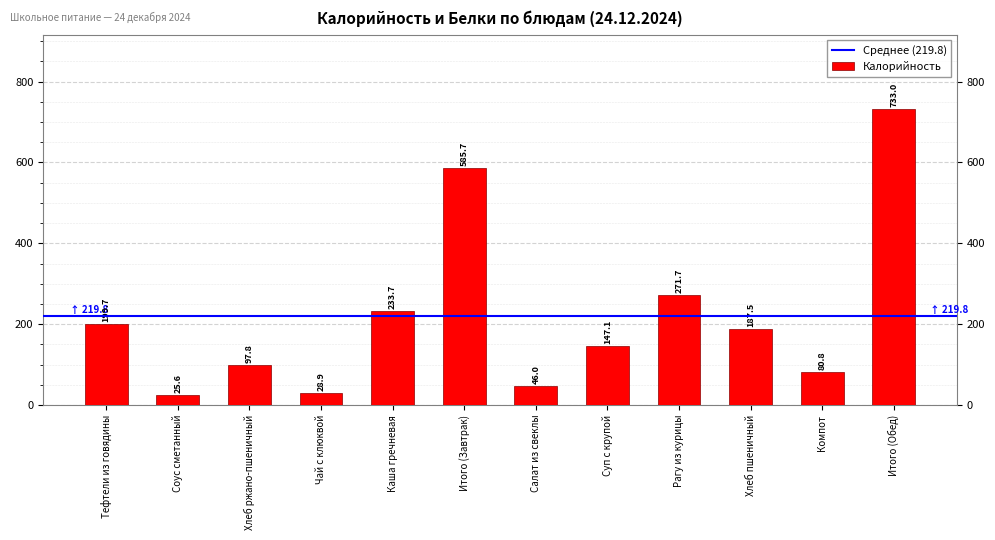

What is the minimum value shown in the chart?

25.6